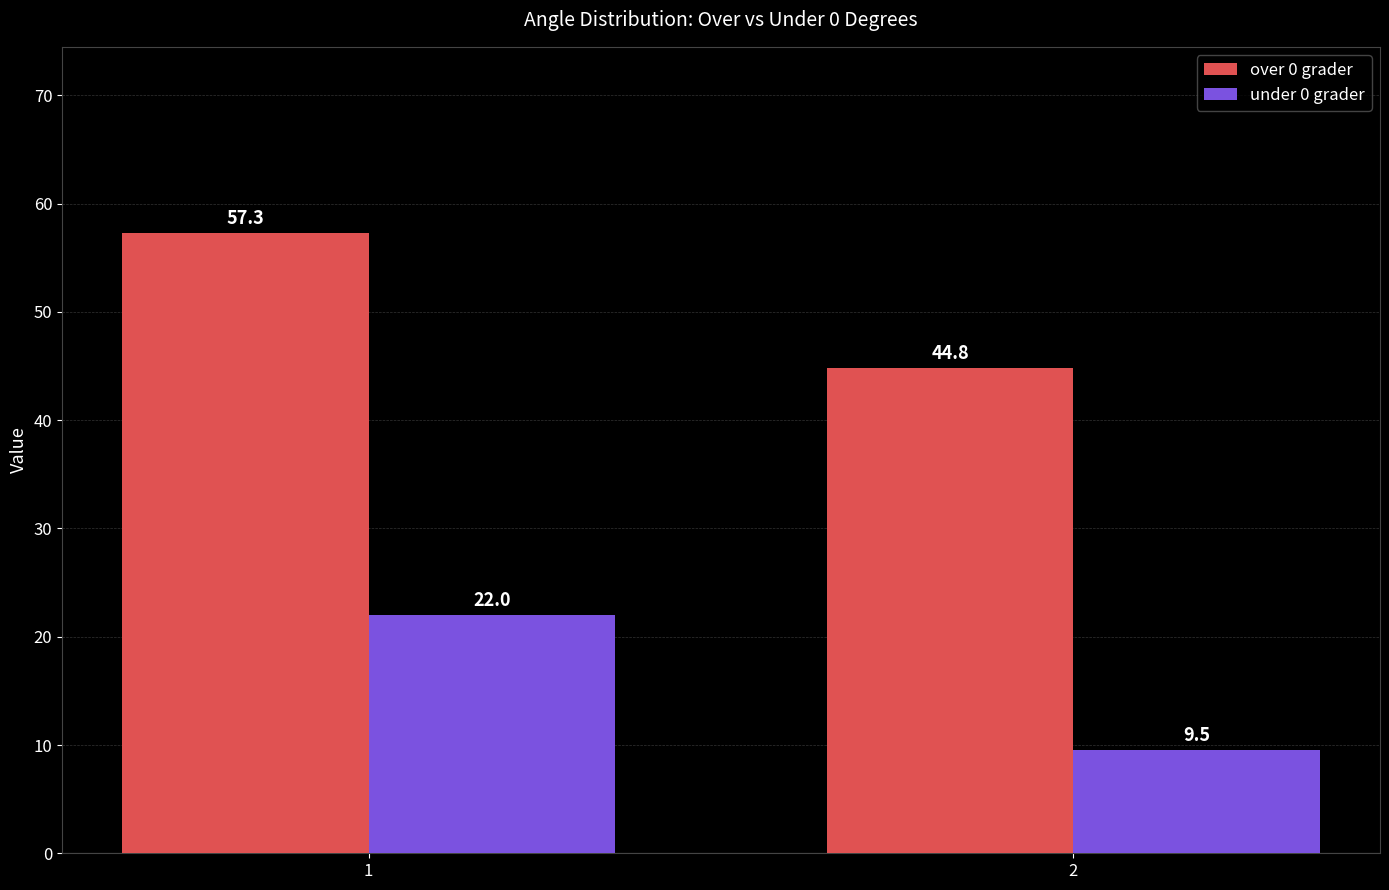

What is the spread (max minus min) of values at 2?

35.3